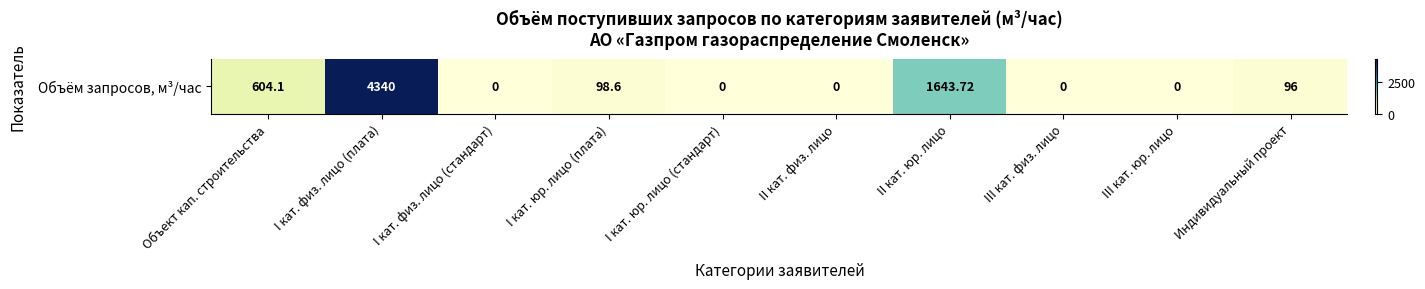

List the labels in order of value, smallest first.

I кат. физ. лицо (стандарт), I кат. юр. лицо (стандарт), II кат. физ. лицо, III кат. физ. лицо, III кат. юр. лицо, Индивидуальный проект, I кат. юр. лицо (плата), Объект кап. строительства, II кат. юр. лицо, I кат. физ. лицо (плата)